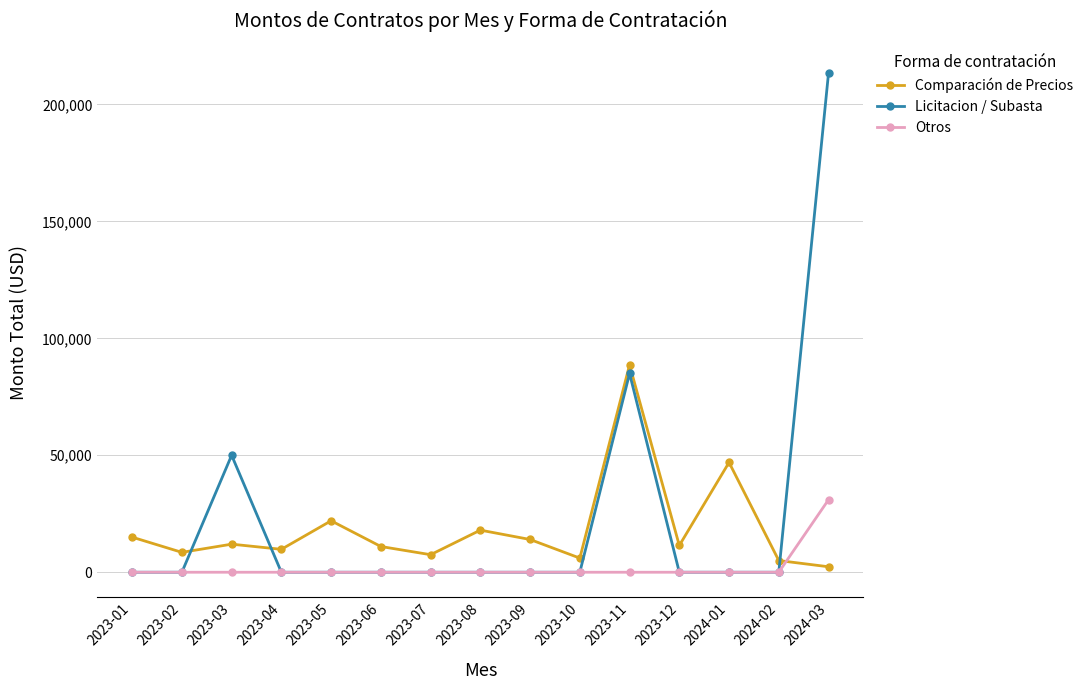

What is the spread (max minus min) of values at 2023-08?

18000.0